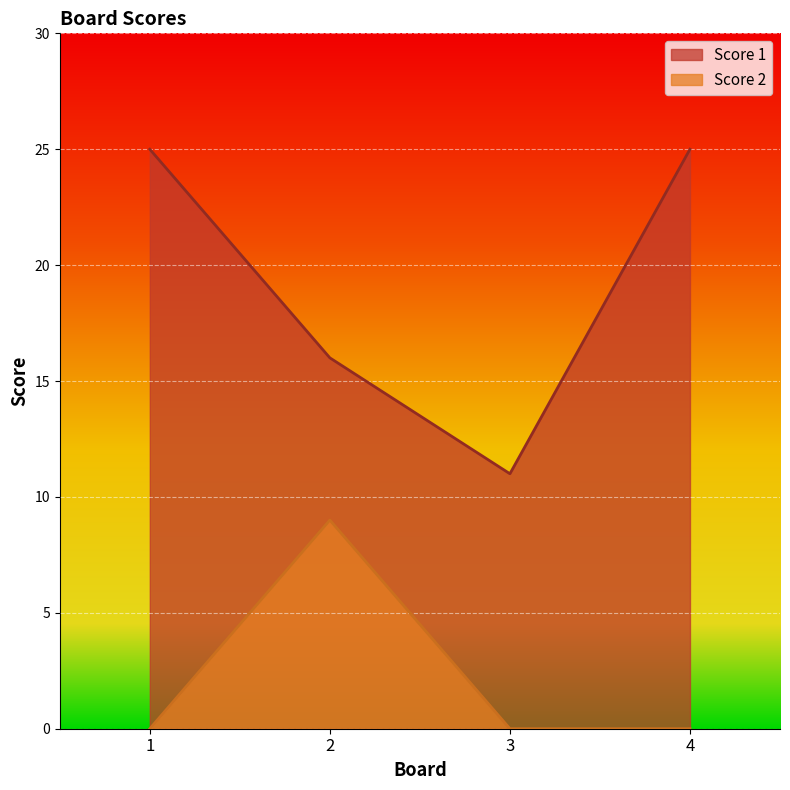

True or false: Score 2 has more than 1 points higher than both neighbors.

False